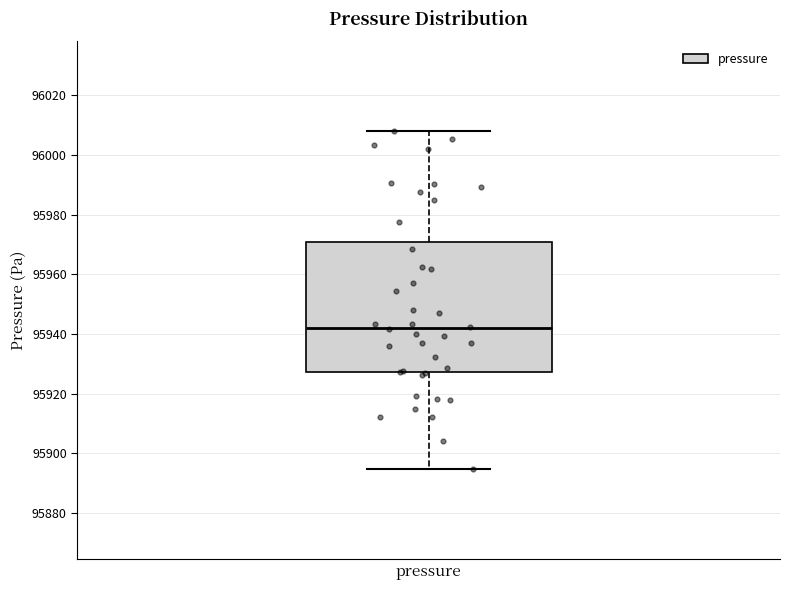

Where does the lower whisker of the box for pressure end on the y-axis? The values are not printed on the chart, so give them approximately, as read against the axis.

95894